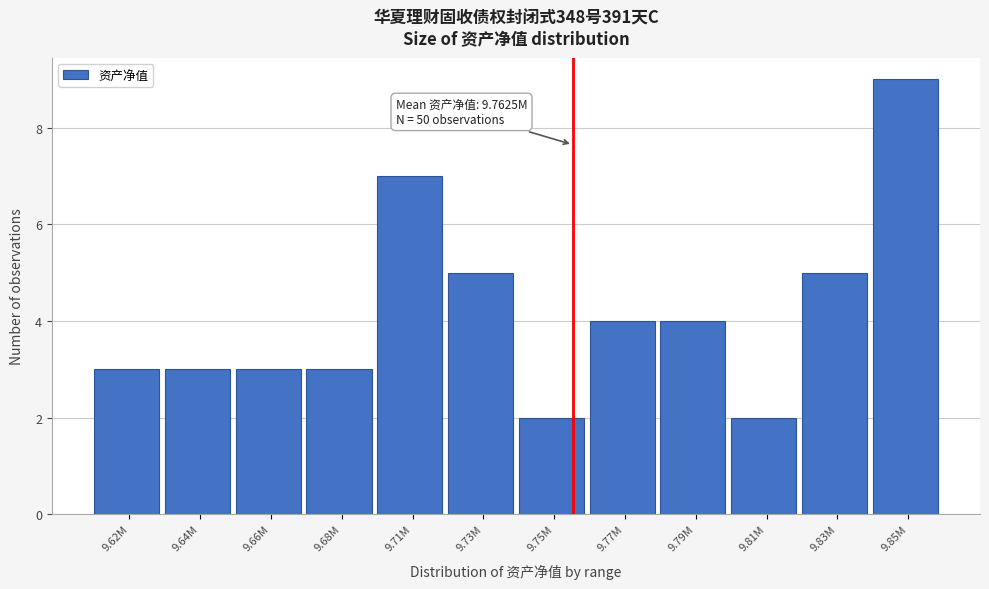

Reading left to right, list all the values displayed in this chart.

9.62M=3	9.64M=3	9.66M=3	9.68M=3	9.71M=7	9.73M=5	9.75M=2	9.77M=4	9.79M=4	9.81M=2	9.83M=5	9.85M=9